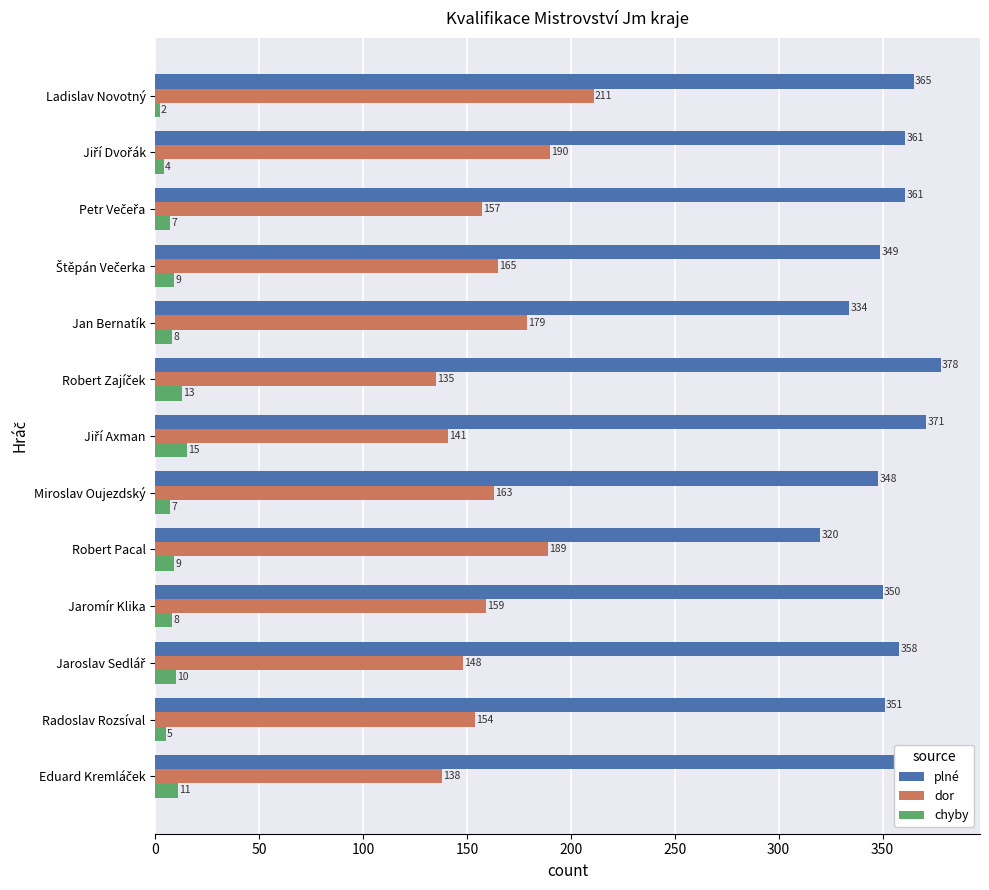

Which series has the largest total across all categories?

plné